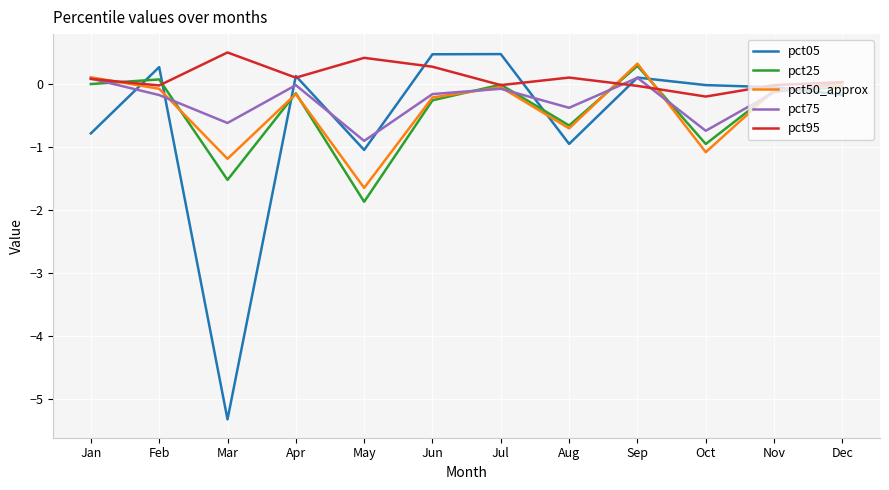

Read the pct05 value at Sep.

0.1